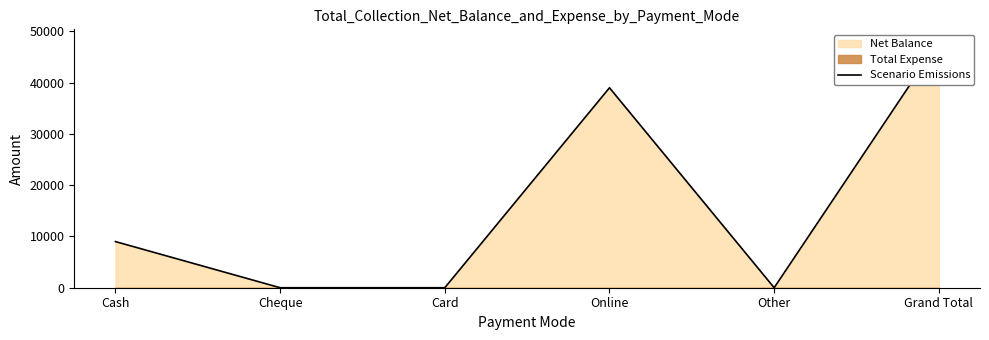

What is the average value?

16000